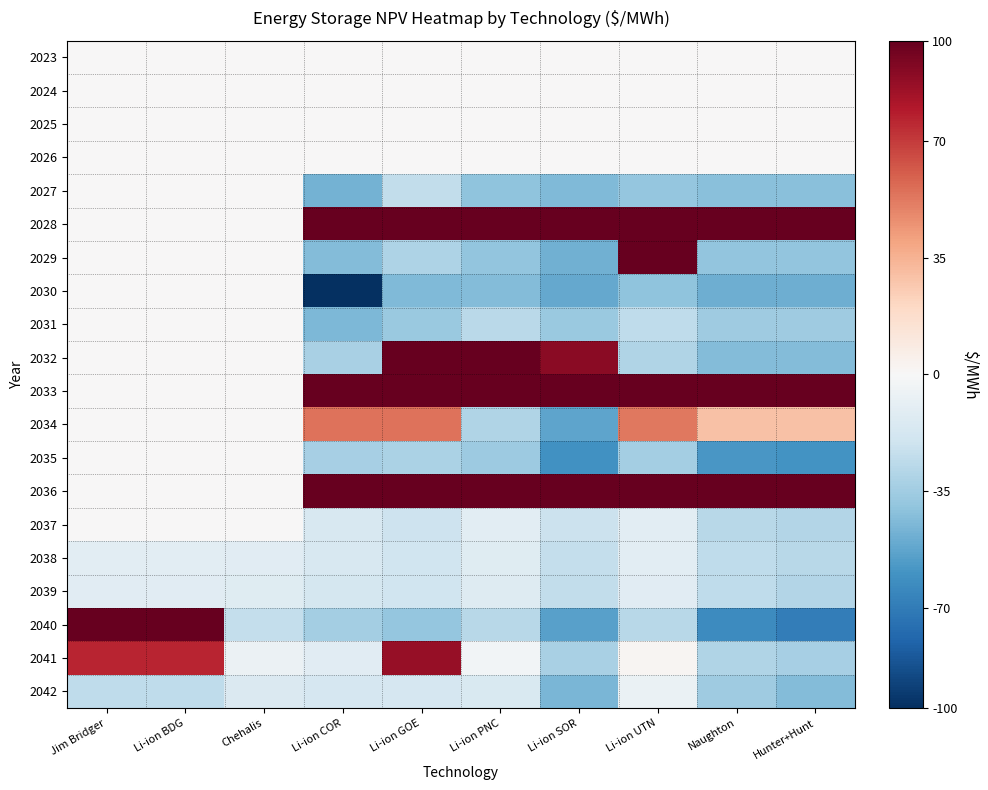

Reading left to right, transcribe all the data shown in this chart.

2023: Jim Bridger=0.0	Li-ion BDG=0.0	Chehalis=0.0	Li-ion COR=0.0	Li-ion GOE=0.0	Li-ion PNC=0.0	Li-ion SOR=0.0	Li-ion UTN=0.0	Naughton=0.0	Hunter+Hunt=0.0
2024: Jim Bridger=0.0	Li-ion BDG=0.0	Chehalis=0.0	Li-ion COR=0.0	Li-ion GOE=0.0	Li-ion PNC=0.0	Li-ion SOR=0.0	Li-ion UTN=0.0	Naughton=0.0	Hunter+Hunt=0.0
2025: Jim Bridger=0.0	Li-ion BDG=0.0	Chehalis=0.0	Li-ion COR=0.0	Li-ion GOE=0.0	Li-ion PNC=0.0	Li-ion SOR=0.0	Li-ion UTN=0.0	Naughton=0.0	Hunter+Hunt=0.0
2026: Jim Bridger=0.0	Li-ion BDG=0.0	Chehalis=0.0	Li-ion COR=0.0	Li-ion GOE=0.0	Li-ion PNC=0.0	Li-ion SOR=0.0	Li-ion UTN=0.0	Naughton=0.0	Hunter+Hunt=0.0
2027: Jim Bridger=0.0	Li-ion BDG=0.0	Chehalis=0.0	Li-ion COR=-47.6	Li-ion GOE=-25.0	Li-ion PNC=-40.4	Li-ion SOR=-44.2	Li-ion UTN=-38.4	Naughton=-41.6	Hunter+Hunt=-41.6
2028: Jim Bridger=0.0	Li-ion BDG=0.0	Chehalis=0.0	Li-ion COR=100.0	Li-ion GOE=100.0	Li-ion PNC=100.0	Li-ion SOR=100.0	Li-ion UTN=100.0	Naughton=100.0	Hunter+Hunt=100.0
2029: Jim Bridger=0.0	Li-ion BDG=0.0	Chehalis=0.0	Li-ion COR=-43.6	Li-ion GOE=-31.1	Li-ion PNC=-39.6	Li-ion SOR=-48.0	Li-ion UTN=100.0	Naughton=-39.4	Hunter+Hunt=-39.4
2030: Jim Bridger=0.0	Li-ion BDG=0.0	Chehalis=0.0	Li-ion COR=-100.0	Li-ion GOE=-44.4	Li-ion PNC=-43.1	Li-ion SOR=-51.2	Li-ion UTN=-39.9	Naughton=-48.7	Hunter+Hunt=-48.7
2031: Jim Bridger=0.0	Li-ion BDG=0.0	Chehalis=0.0	Li-ion COR=-45.3	Li-ion GOE=-37.5	Li-ion PNC=-26.8	Li-ion SOR=-37.5	Li-ion UTN=-25.5	Naughton=-35.7	Hunter+Hunt=-35.7
2032: Jim Bridger=0.0	Li-ion BDG=0.0	Chehalis=0.0	Li-ion COR=-32.2	Li-ion GOE=100.0	Li-ion PNC=100.0	Li-ion SOR=90.2	Li-ion UTN=-30.0	Naughton=-43.5	Hunter+Hunt=-43.3
2033: Jim Bridger=0.0	Li-ion BDG=0.0	Chehalis=0.0	Li-ion COR=100.0	Li-ion GOE=100.0	Li-ion PNC=100.0	Li-ion SOR=100.0	Li-ion UTN=100.0	Naughton=100.0	Hunter+Hunt=100.0
2034: Jim Bridger=0.0	Li-ion BDG=0.0	Chehalis=0.0	Li-ion COR=54.1	Li-ion GOE=54.0	Li-ion PNC=-30.1	Li-ion SOR=-52.8	Li-ion UTN=52.7	Naughton=29.4	Hunter+Hunt=29.1
2035: Jim Bridger=0.0	Li-ion BDG=0.0	Chehalis=0.0	Li-ion COR=-33.1	Li-ion GOE=-31.9	Li-ion PNC=-36.6	Li-ion SOR=-60.6	Li-ion UTN=-34.0	Naughton=-58.4	Hunter+Hunt=-59.7
2036: Jim Bridger=0.0	Li-ion BDG=0.0	Chehalis=0.0	Li-ion COR=100.0	Li-ion GOE=100.0	Li-ion PNC=100.0	Li-ion SOR=100.0	Li-ion UTN=100.0	Naughton=100.0	Hunter+Hunt=100.0
2037: Jim Bridger=0.0	Li-ion BDG=0.0	Chehalis=0.0	Li-ion COR=-16.2	Li-ion GOE=-20.4	Li-ion PNC=-10.4	Li-ion SOR=-21.6	Li-ion UTN=-10.7	Naughton=-27.8	Hunter+Hunt=-29.0
2038: Jim Bridger=-10.6	Li-ion BDG=-10.6	Chehalis=-11.6	Li-ion COR=-16.4	Li-ion GOE=-20.2	Li-ion PNC=-11.7	Li-ion SOR=-23.5	Li-ion UTN=-10.8	Naughton=-25.0	Hunter+Hunt=-27.9
2039: Jim Bridger=-11.2	Li-ion BDG=-11.2	Chehalis=-11.9	Li-ion COR=-17.5	Li-ion GOE=-20.2	Li-ion PNC=-12.6	Li-ion SOR=-24.6	Li-ion UTN=-11.2	Naughton=-25.6	Hunter+Hunt=-29.0
2040: Jim Bridger=100.0	Li-ion BDG=100.0	Chehalis=-24.0	Li-ion COR=-33.7	Li-ion GOE=-38.7	Li-ion PNC=-27.5	Li-ion SOR=-54.3	Li-ion UTN=-28.0	Naughton=-63.0	Hunter+Hunt=-69.2
2041: Jim Bridger=76.5	Li-ion BDG=76.5	Chehalis=-5.9	Li-ion COR=-11.6	Li-ion GOE=86.9	Li-ion PNC=-2.6	Li-ion SOR=-32.2	Li-ion UTN=1.7	Naughton=-29.9	Hunter+Hunt=-33.3
2042: Jim Bridger=-25.6	Li-ion BDG=-25.6	Chehalis=-14.4	Li-ion COR=-16.6	Li-ion GOE=-16.7	Li-ion PNC=-15.0	Li-ion SOR=-45.5	Li-ion UTN=-6.4	Naughton=-35.3	Hunter+Hunt=-43.4